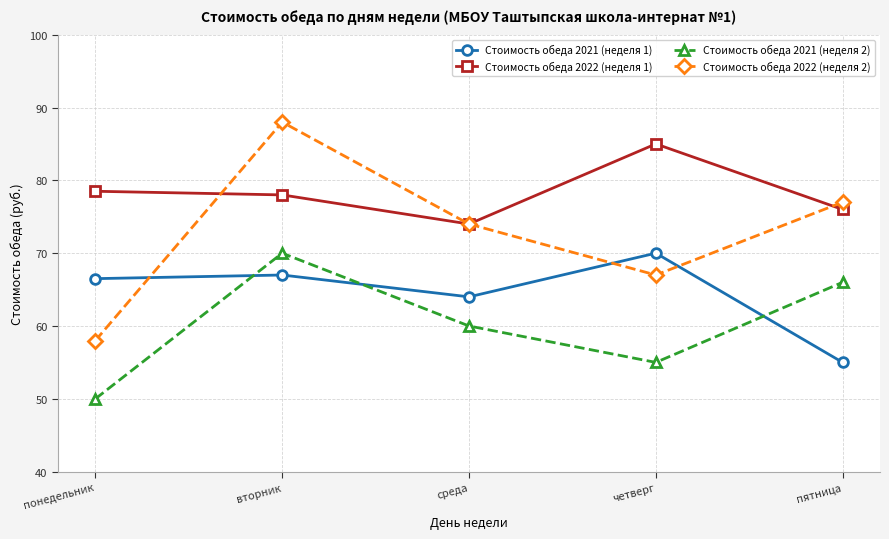

True or false: Стоимость обеда 2022 (неделя 1) and Стоимость обеда 2021 (неделя 2) cross at least once.

False